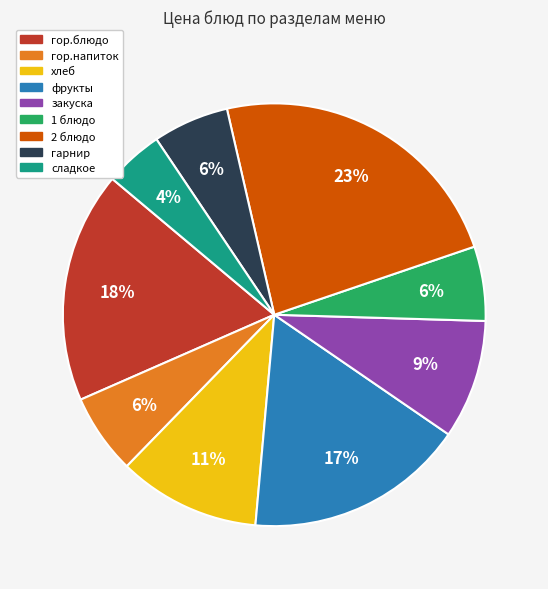

The гор.напиток slice represents 6% of the pie. True or false?

True